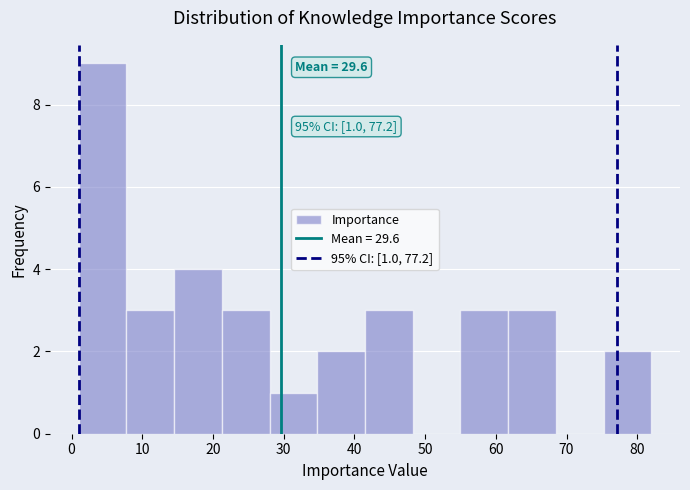

Over which range of the x-axis is the bar tallest?

1 to 8